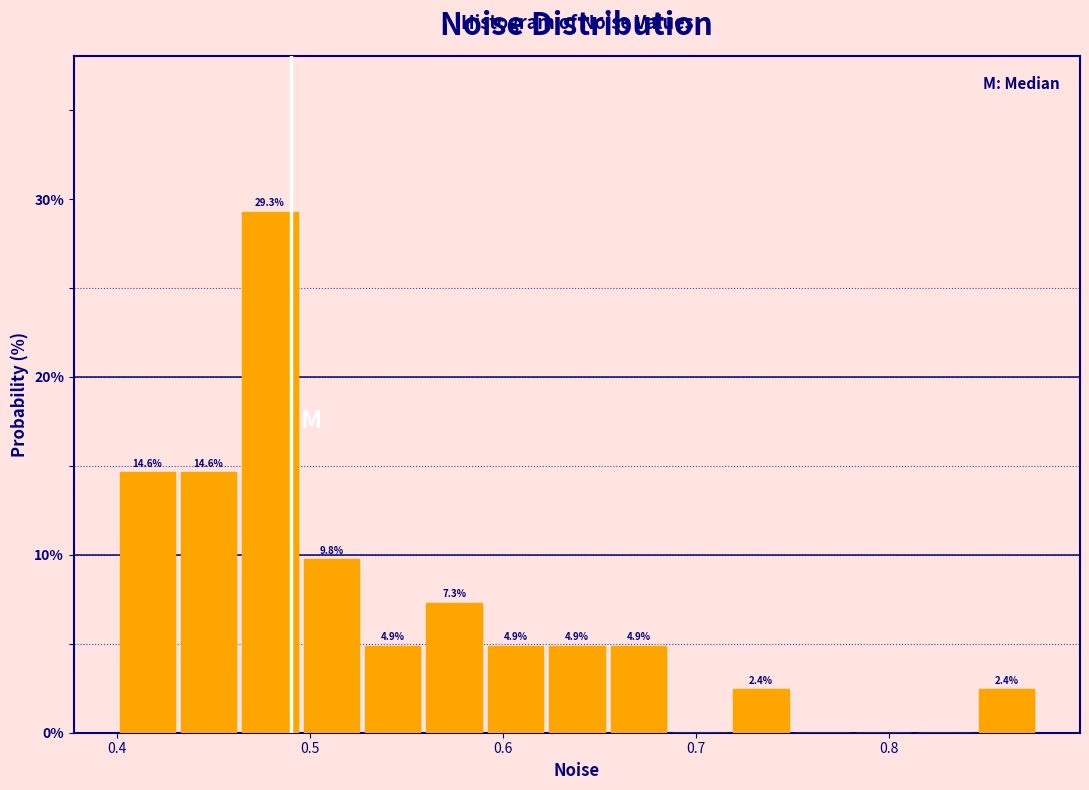

Around what value on the x-axis is the tallest bar? Give the approximate position of its centre, as read against the axis.

0.48